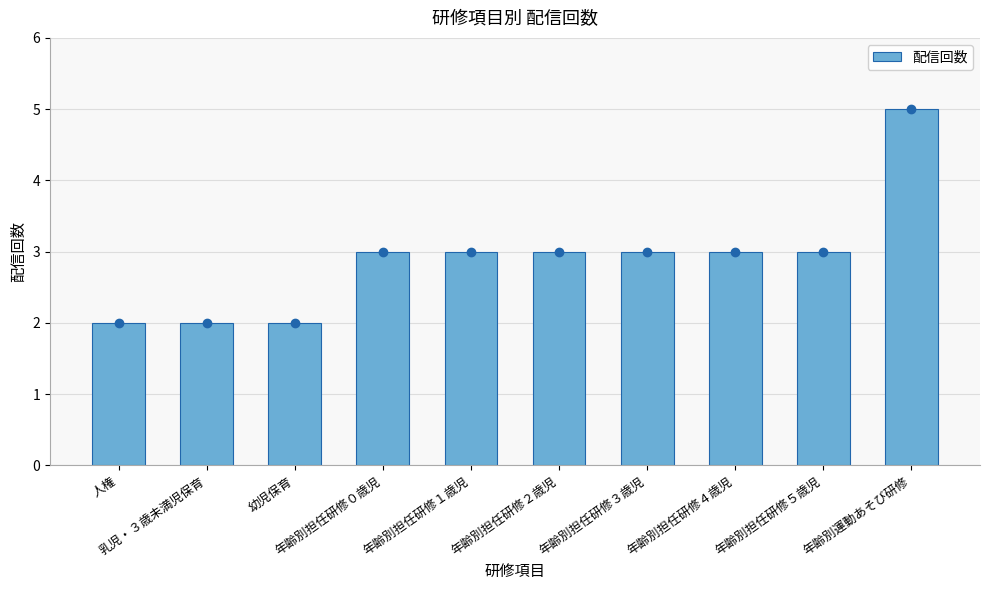

What is the value of the 7th bar from the left?

3